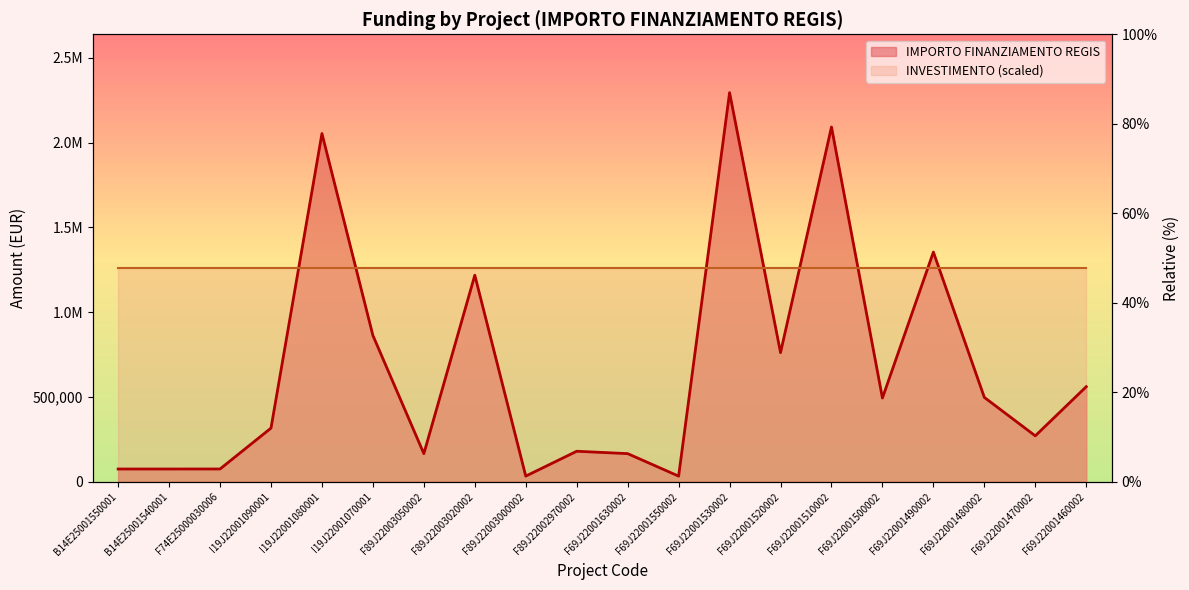

List the labels in order of value, largest first.

F69J22001530002, F69J22001510002, I19J22001080001, F69J22001490002, F89J22003020002, I19J22001070001, F69J22001520002, F69J22001460002, F69J22001480002, F69J22001500002, I19J22001090001, F69J22001470002, F89J22002970002, F89J22003050002, F69J22001630002, F74E25000030006, B14E25001550001, B14E25001540001, F89J22003000002, F69J22001550002